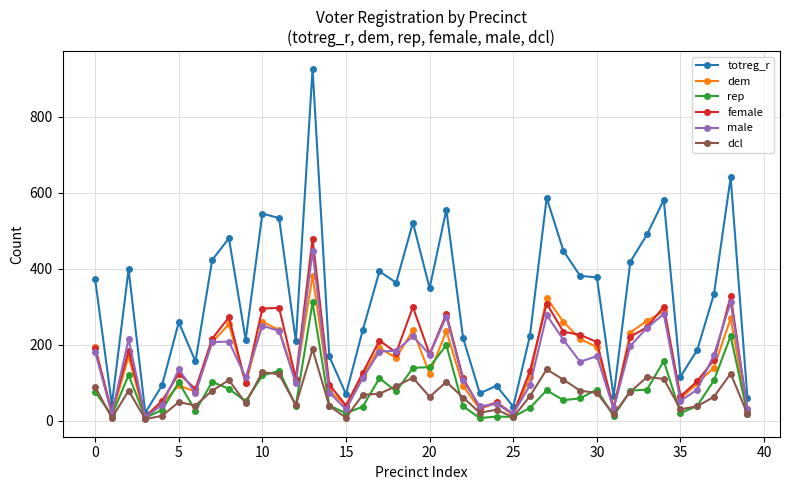

What is the highest value of the rep series?

311